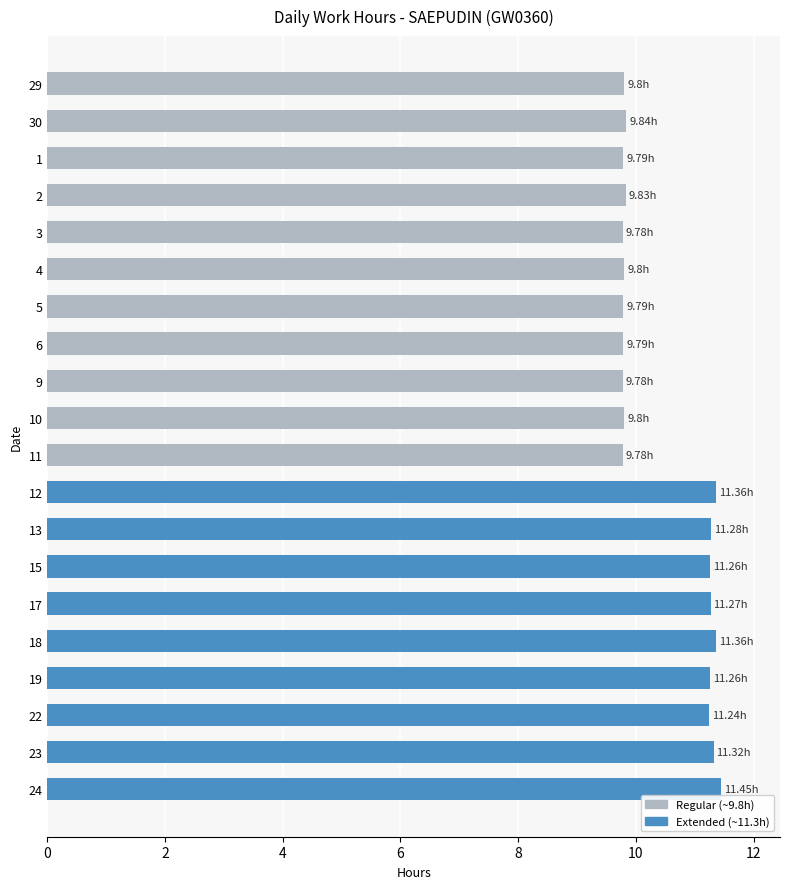

What is the difference between the maximum and minimum values?

1.7